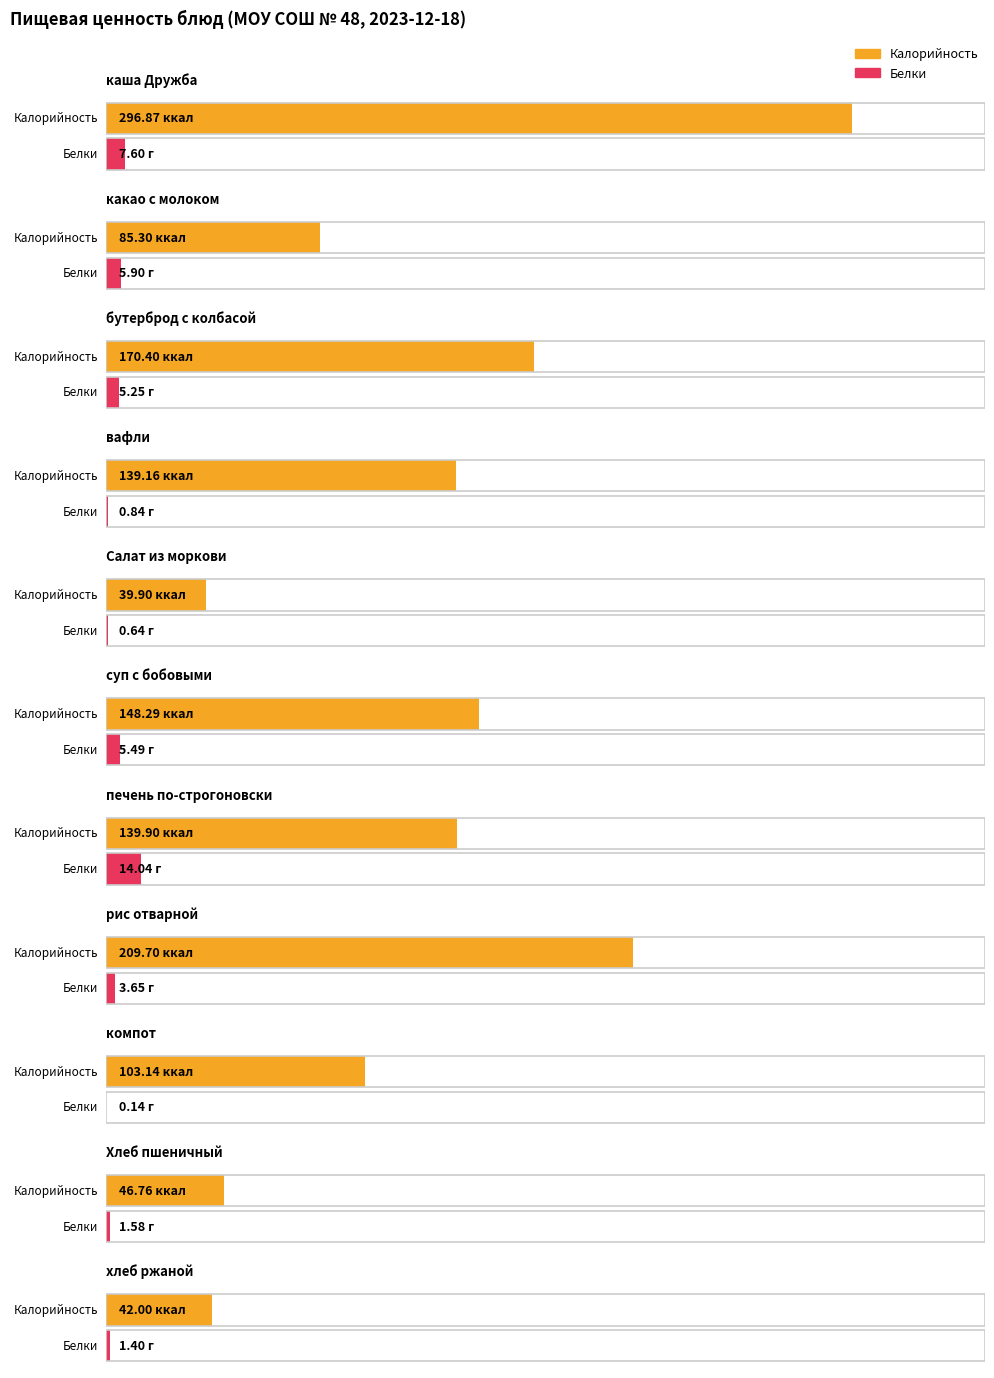

What is the value of the Калорийность bar at the 9th from the left?

103.1